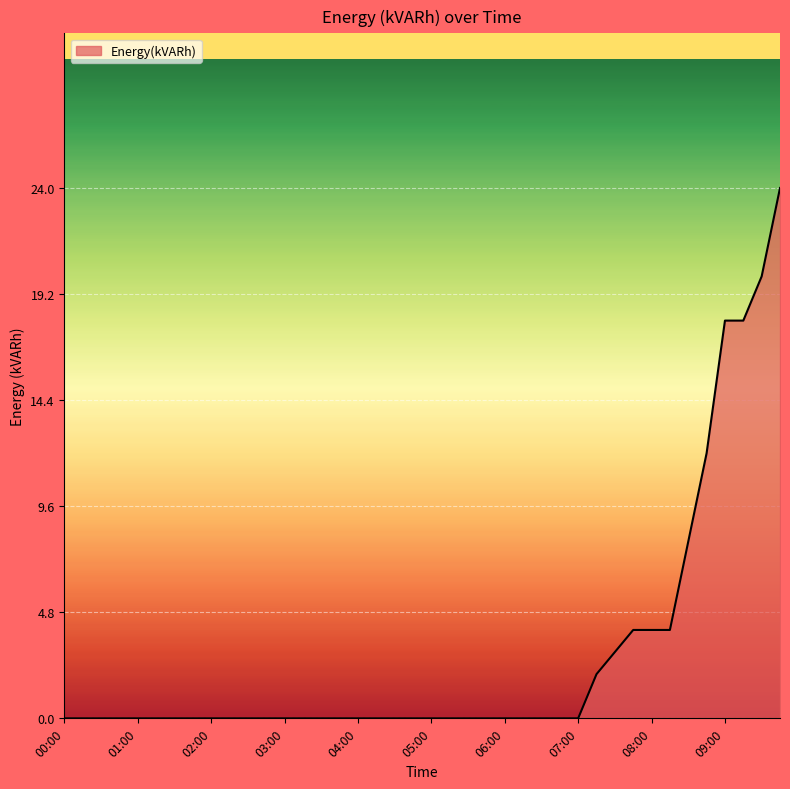

What is the difference between the maximum and minimum values?

24